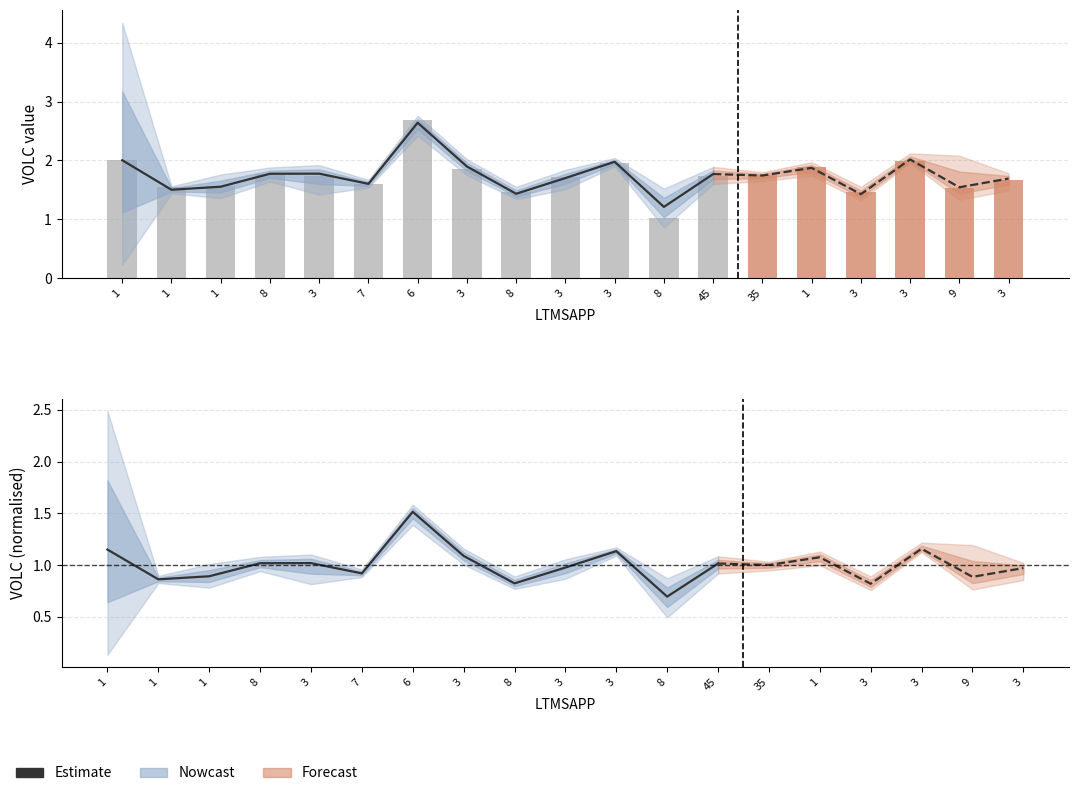

What is the difference between the second highest and minimum values in the VOLC5 series?

0.7